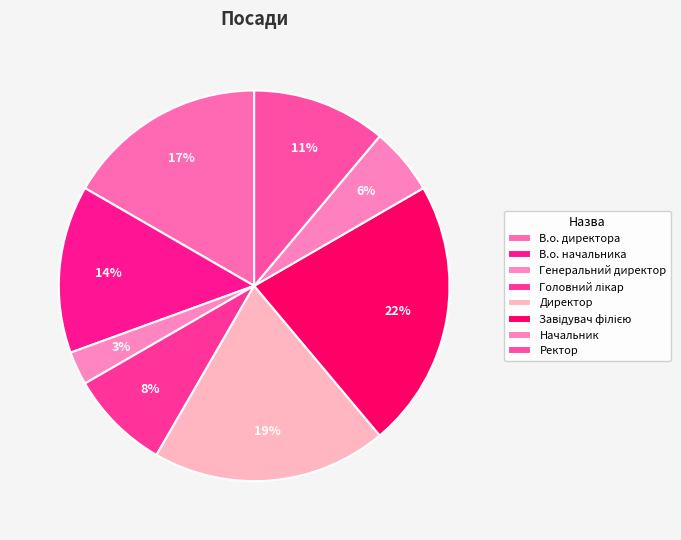

What percentage is the Директор slice, to the nearest percent?

19%